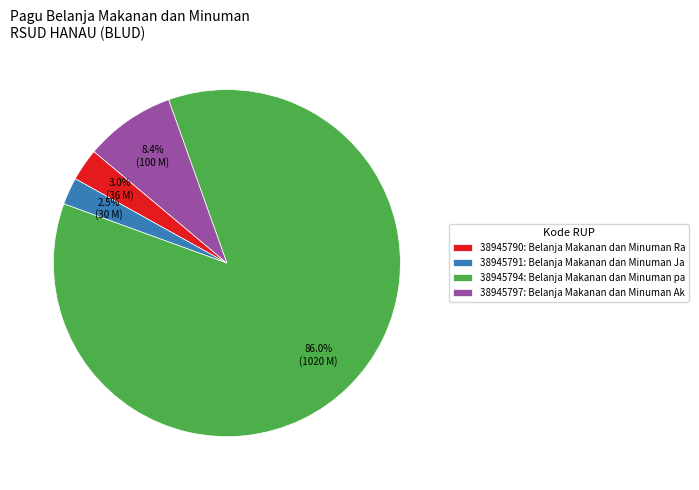

To the nearest percent, what portion does 38945790 represent?

3%